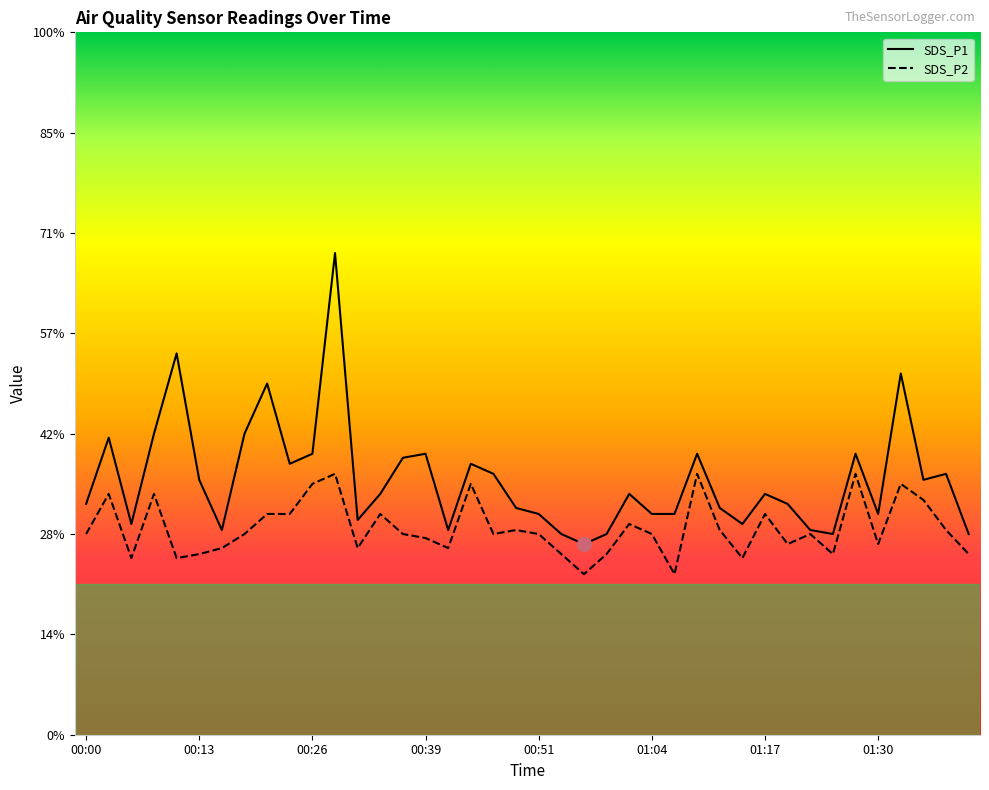

Where is the first local maximum for SDS_P1?

00:03